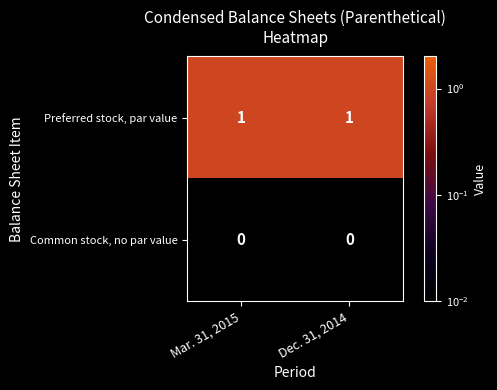

What is the difference between the highest and lowest values at Dec. 31, 2014?

1